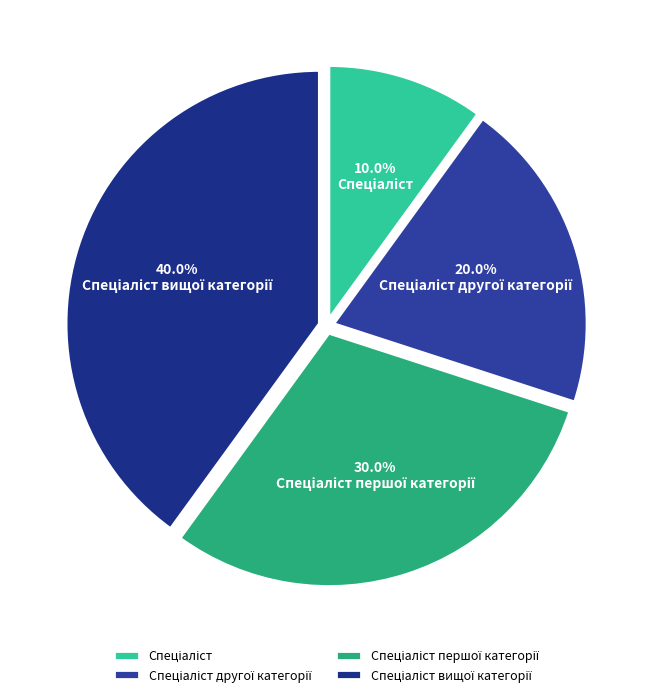

How many segments does this pie chart have?

4